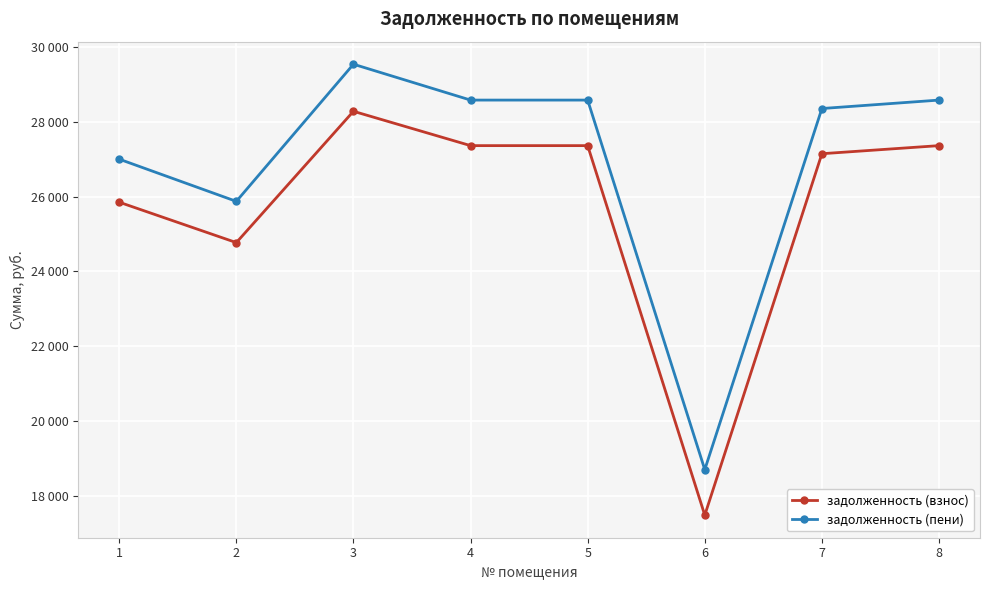

At which label does задолженность (пени) reach its peak?

3